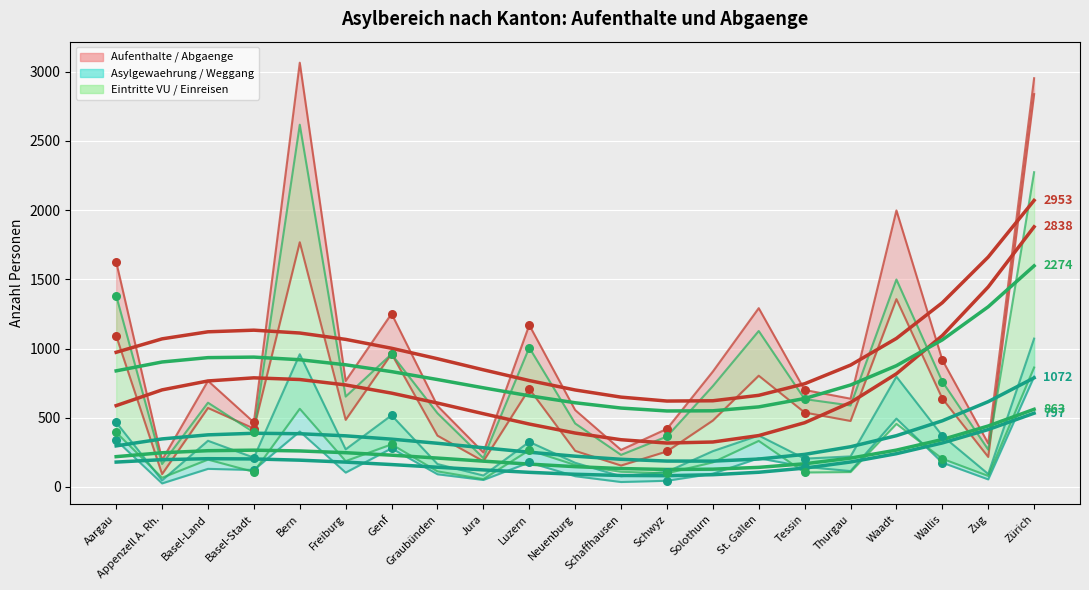

At how many categories does at least one series exceed 1429?

4